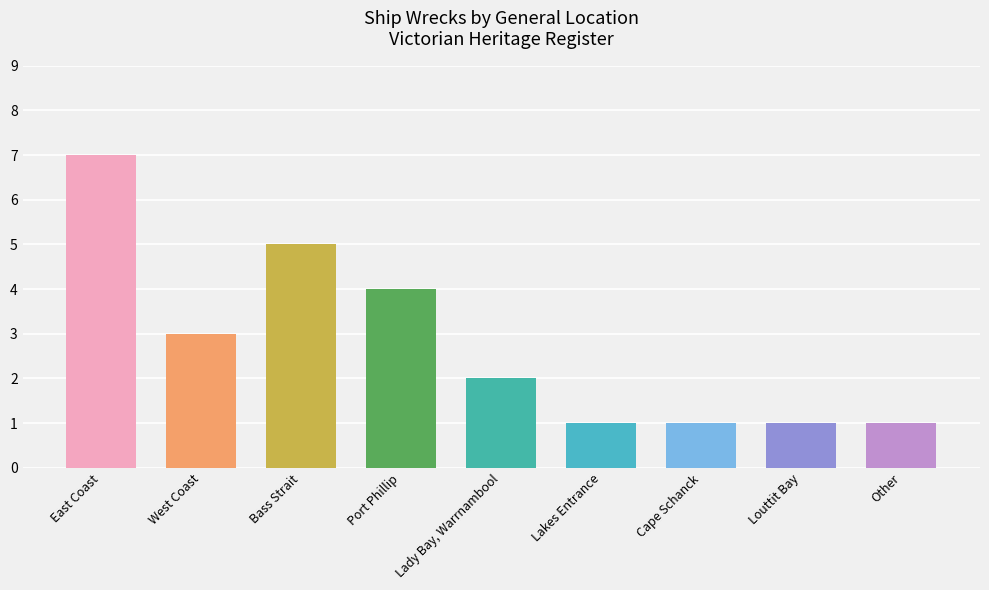

Read the value at Bass Strait.

5